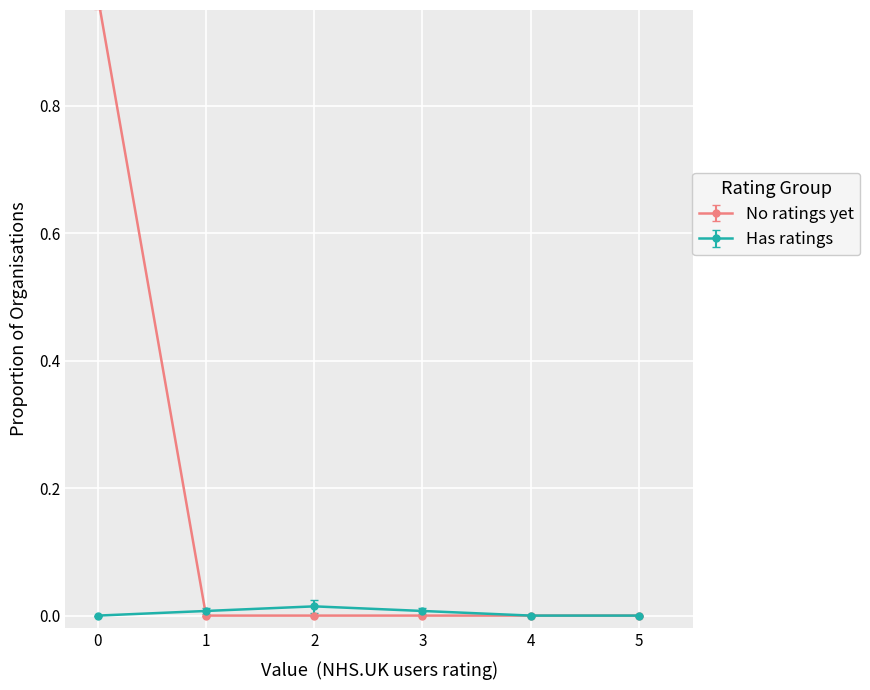

True or false: Has ratings has more than 0 points higher than both neighbors.

True